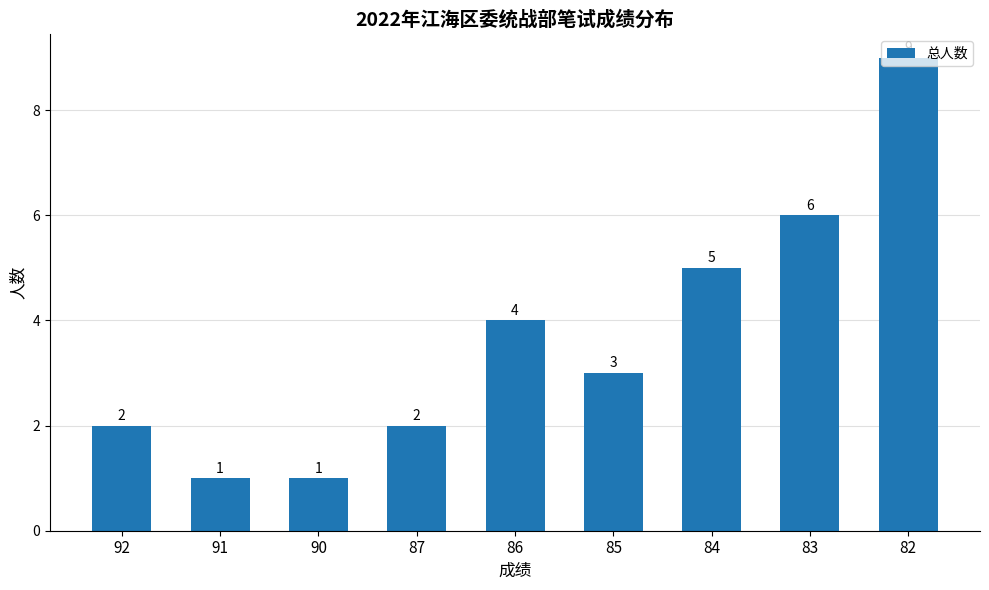

Reading left to right, transcribe all the data shown in this chart.

92=2	91=1	90=1	87=2	86=4	85=3	84=5	83=6	82=9